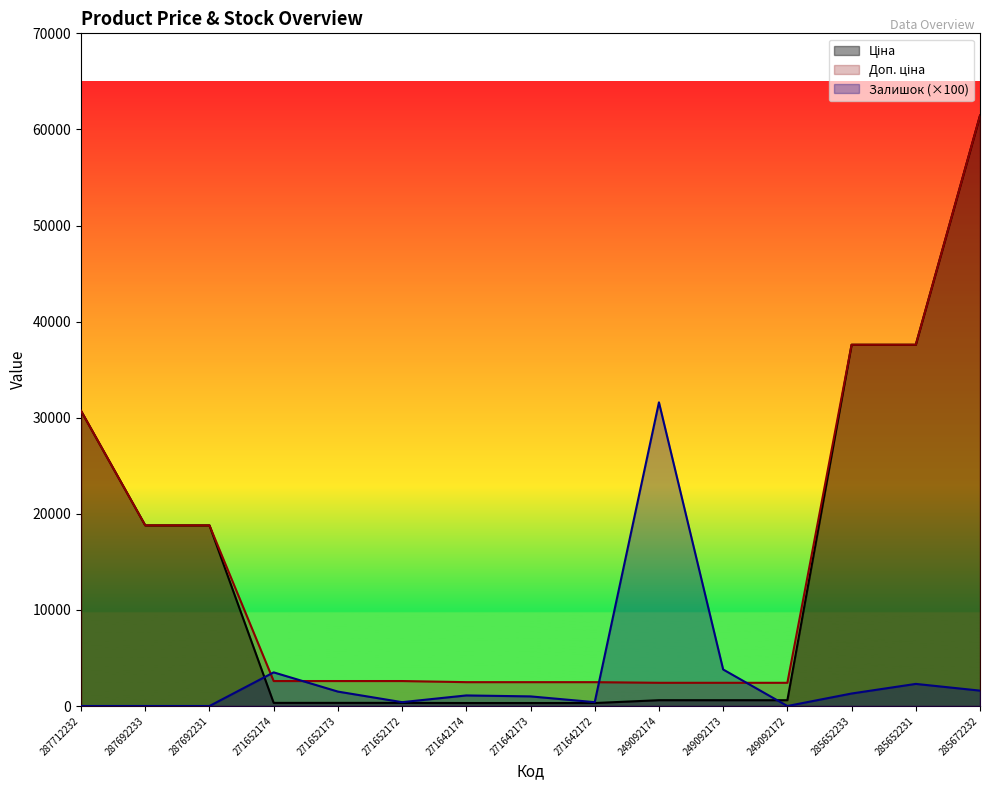

How many lines are shown in the chart?

3